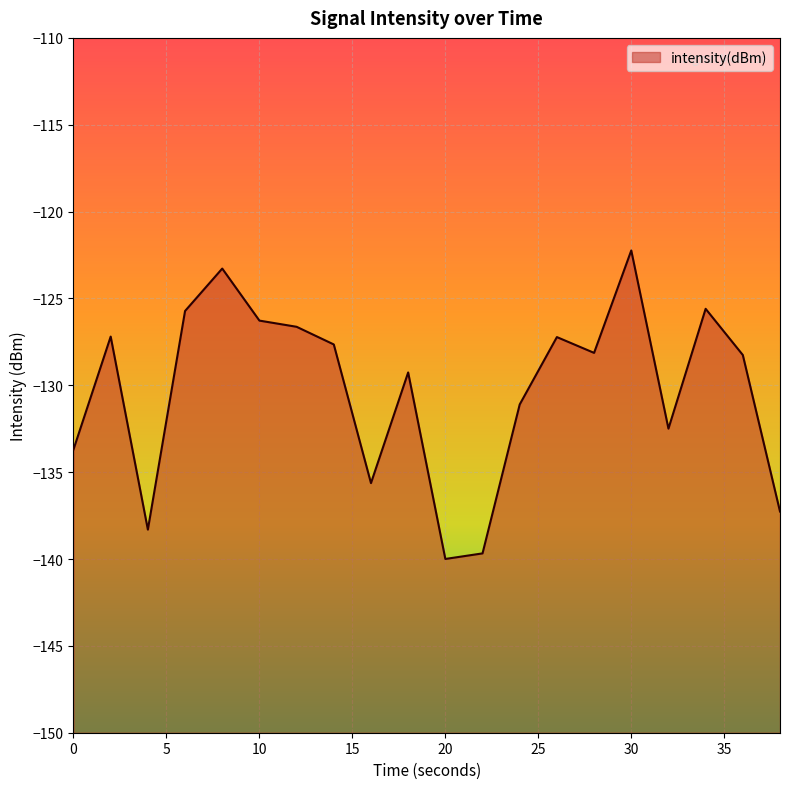

What is the difference between the maximum and second lowest values?

17.4